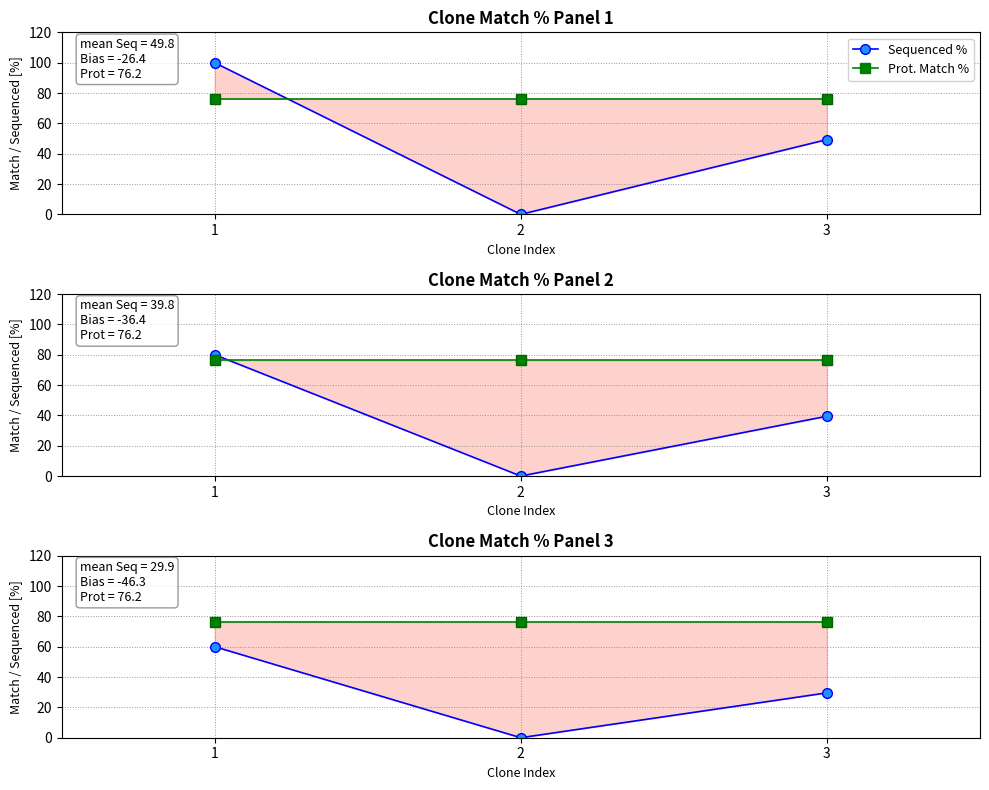

The Prot. Match % series shows 76.2 at 2. True or false?

True